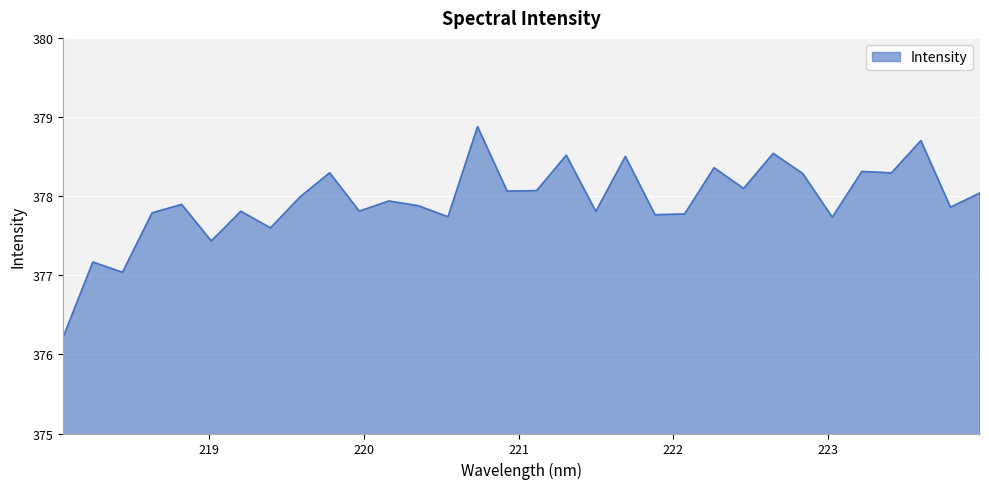

What is the smallest value displayed?

376.2